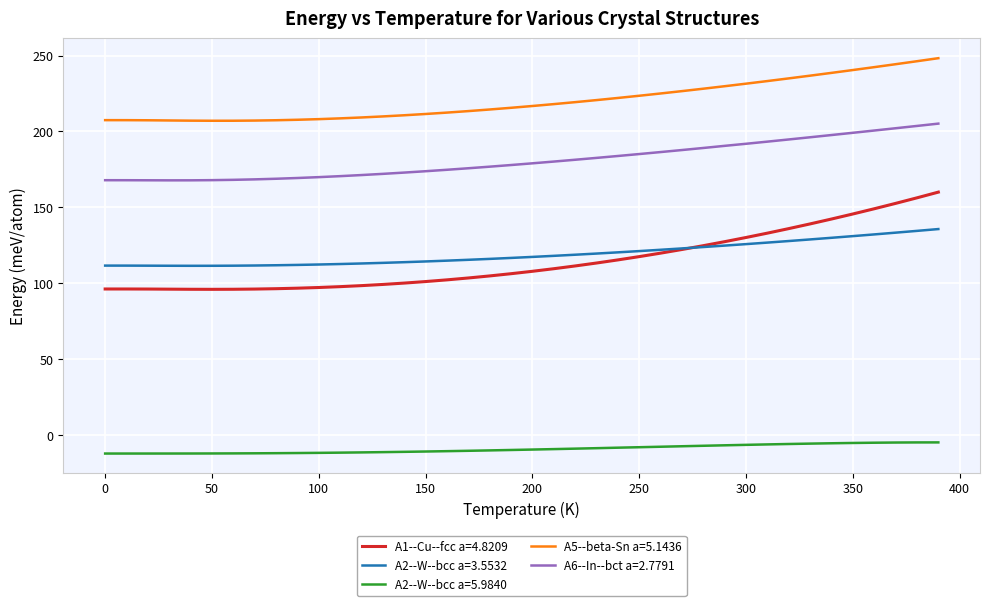

Which series has the largest total across all categories?

A5--beta-Sn a=5.1436